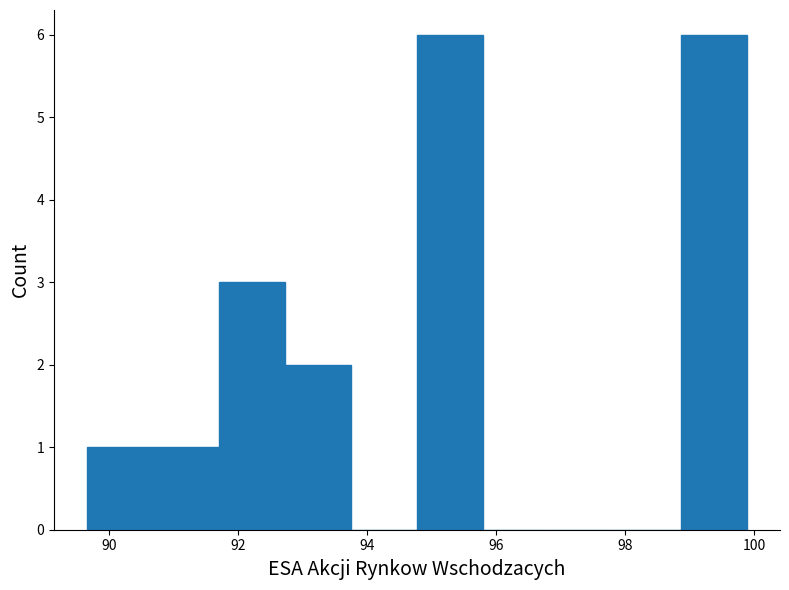

Reading left to right, transcribe this chart: for each bar, give the range it covers on the x-axis and its height. Neither the bar edges nor the heights are printed on the chart, so give them approximately, as read against the axes.

89.6 to 90.6: 1
90.6 to 91.8: 1
91.8 to 92.8: 3
92.8 to 93.8: 2
93.8 to 94.8: 0
94.8 to 95.8: 6
95.8 to 96.8: 0
96.8 to 97.8: 0
97.8 to 98.8: 0
98.8 to 99.8: 6